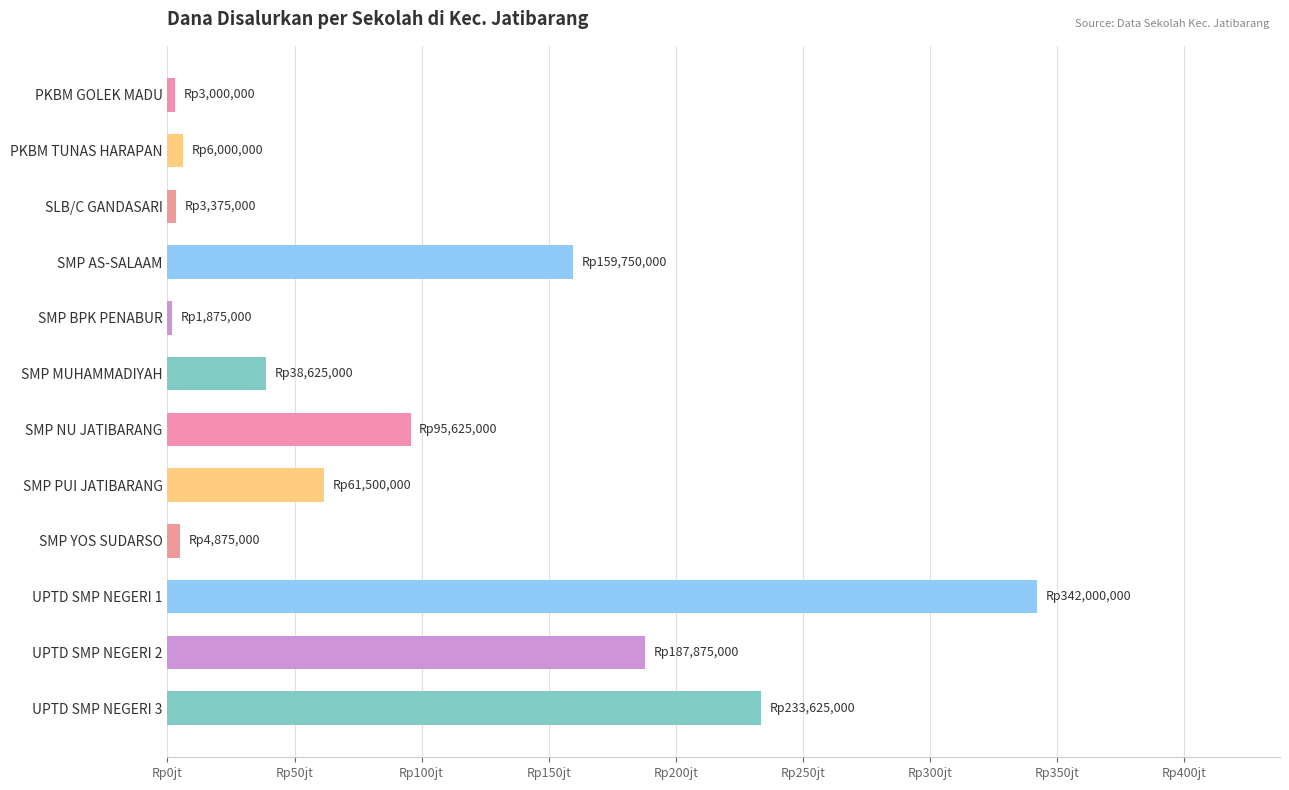

Are the bars horizontal?

Yes